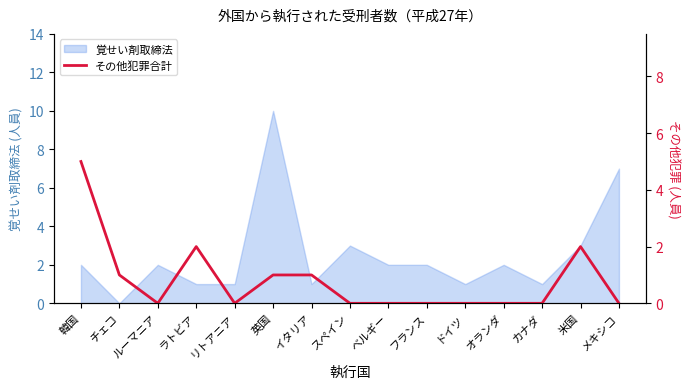

Reading left to right, what are all the values shown in this chart?

韓国=5	チェコ=1	ルーマニア=0	ラトビア=2	リトアニア=0	英国=1	イタリア=1	スペイン=0	ベルギー=0	フランス=0	ドイツ=0	オランダ=0	カナダ=0	米国=2	メキシコ=0